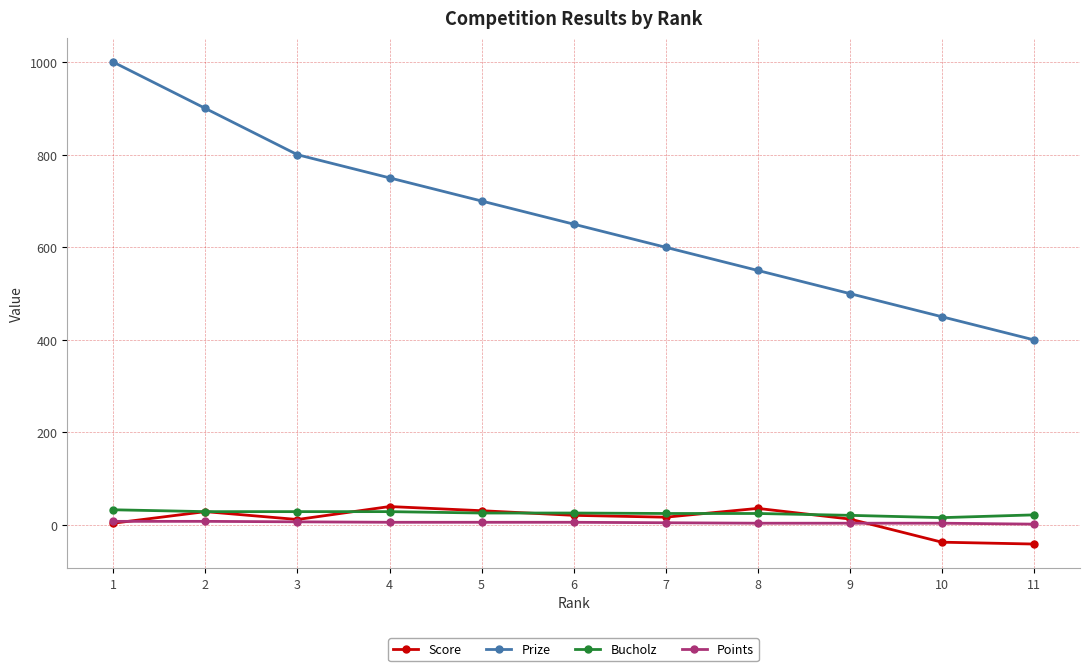

What are all the series names shown in the legend?

Score, Prize, Bucholz, Points